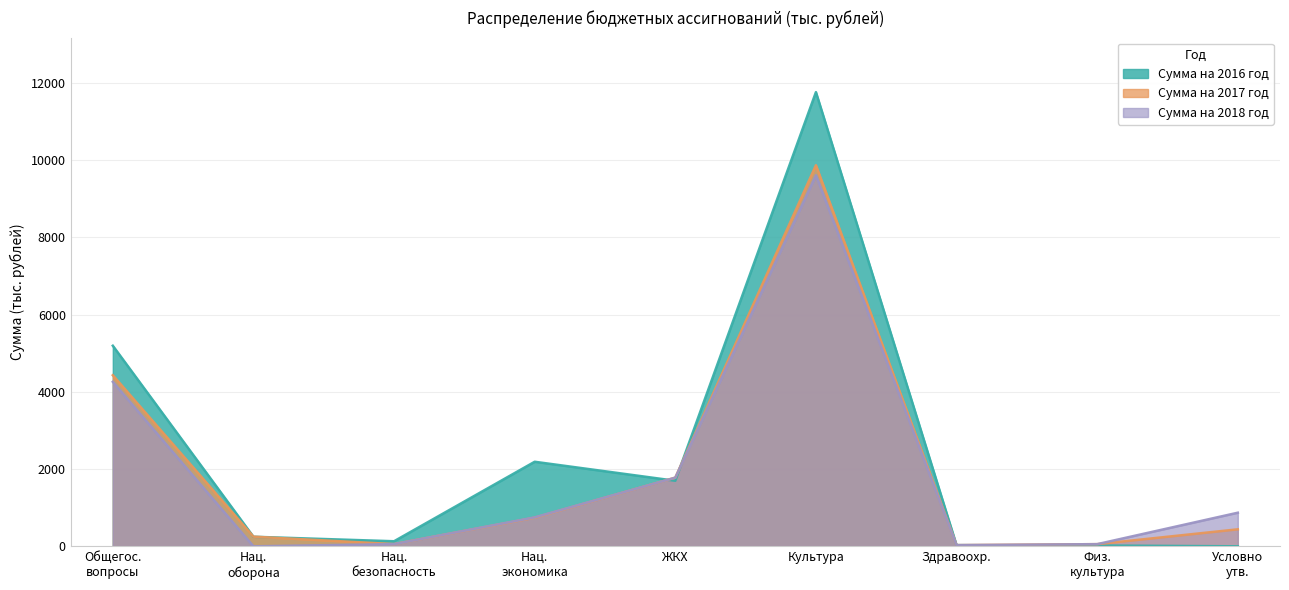

What is the maximum value shown in the chart?

11757.3